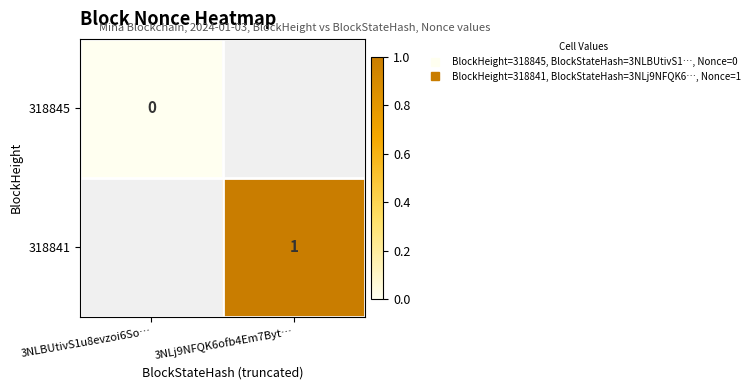

How many series are shown in this chart?

2